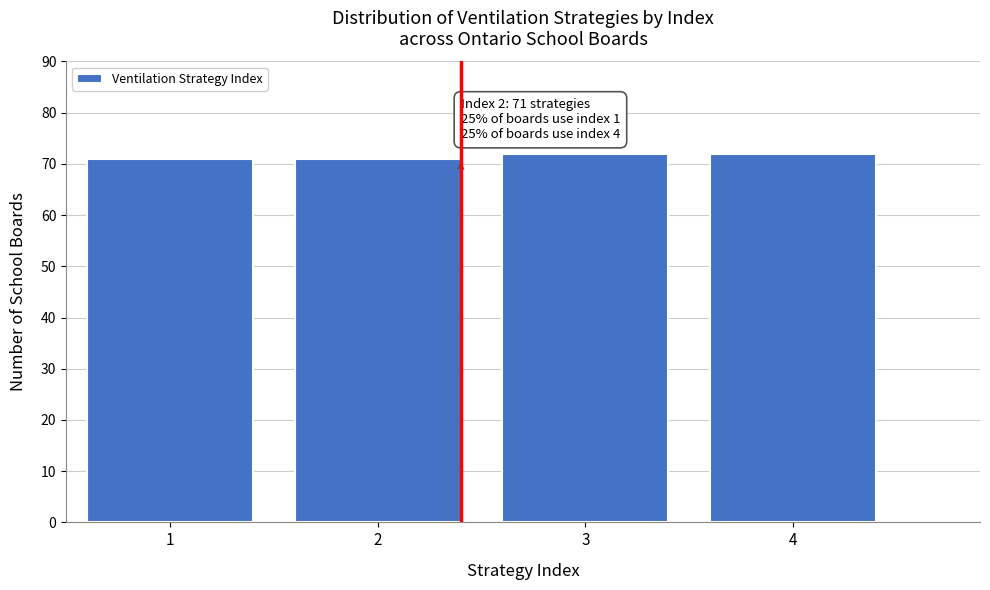

Reading left to right, what are all the values shown in this chart?

71	71	72	72